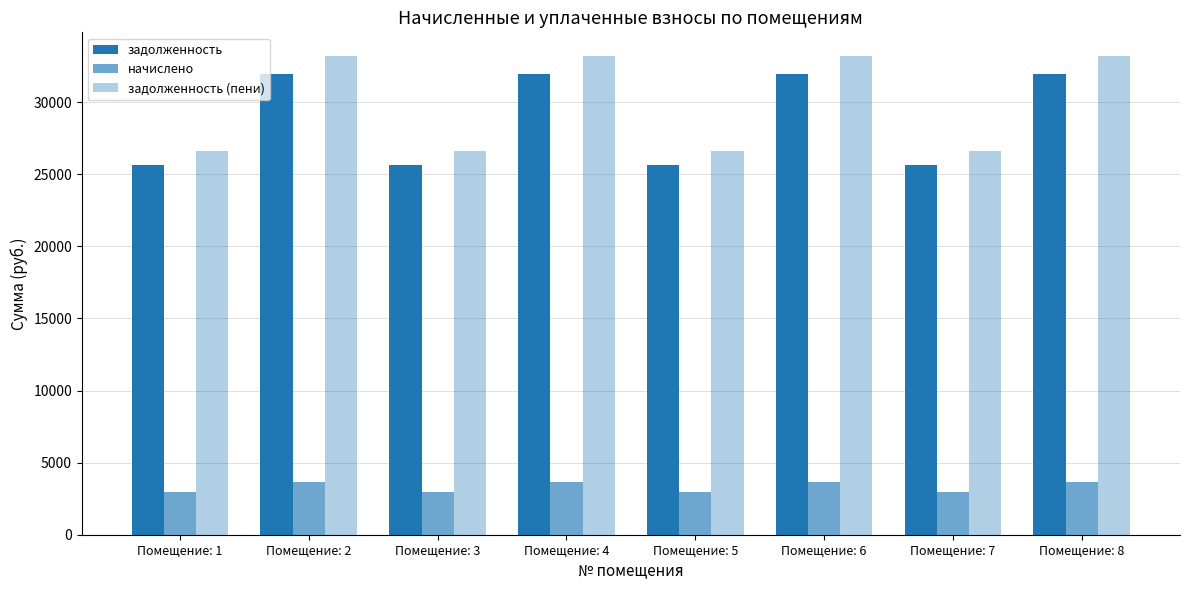

How many categories are shown in the chart?

8